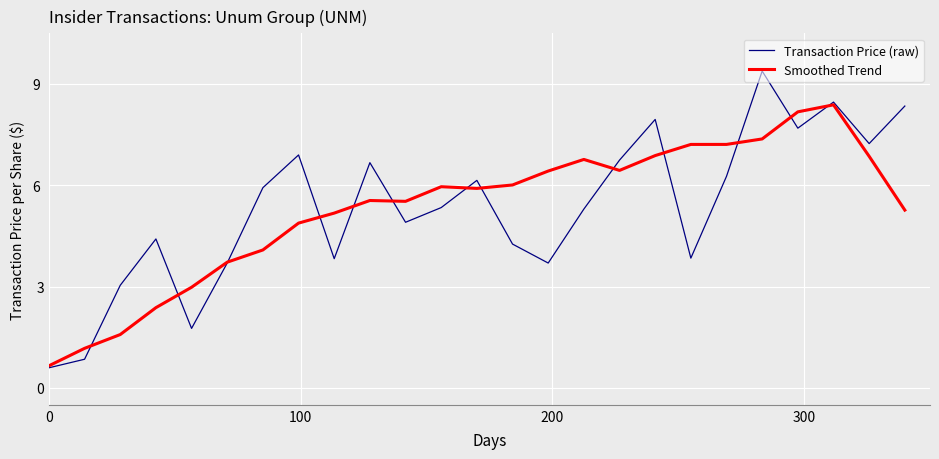

What is the lowest value of the Transaction Price (raw) series?

0.6